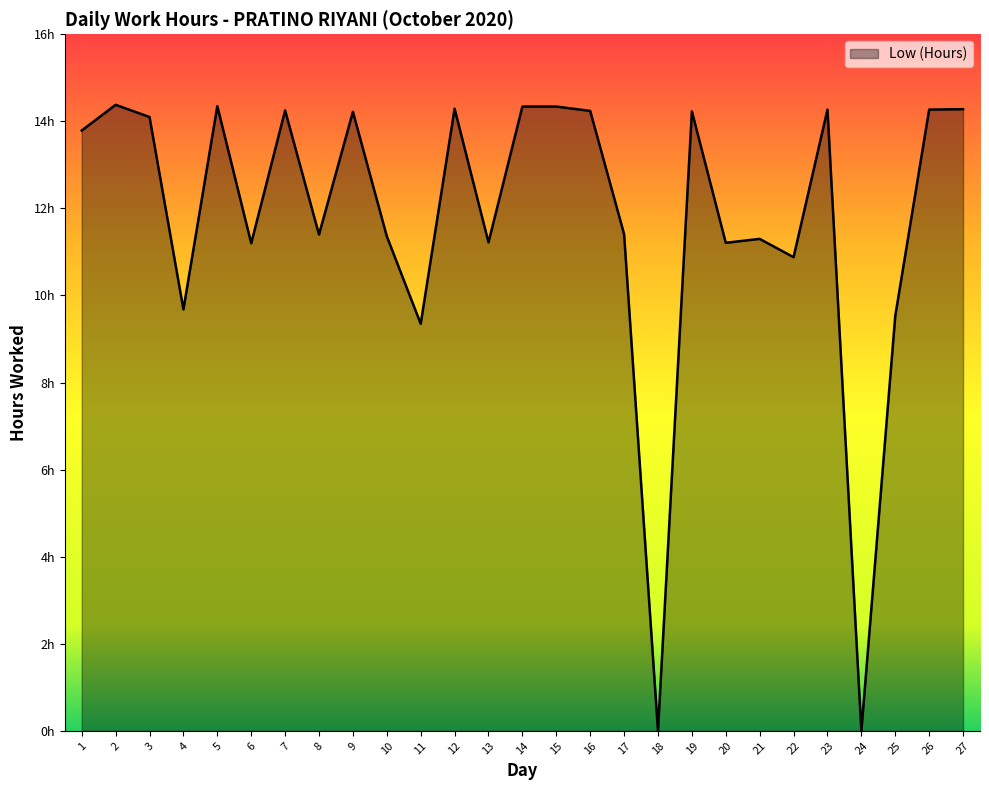

Does the chart display data point markers on the line(s)?

No